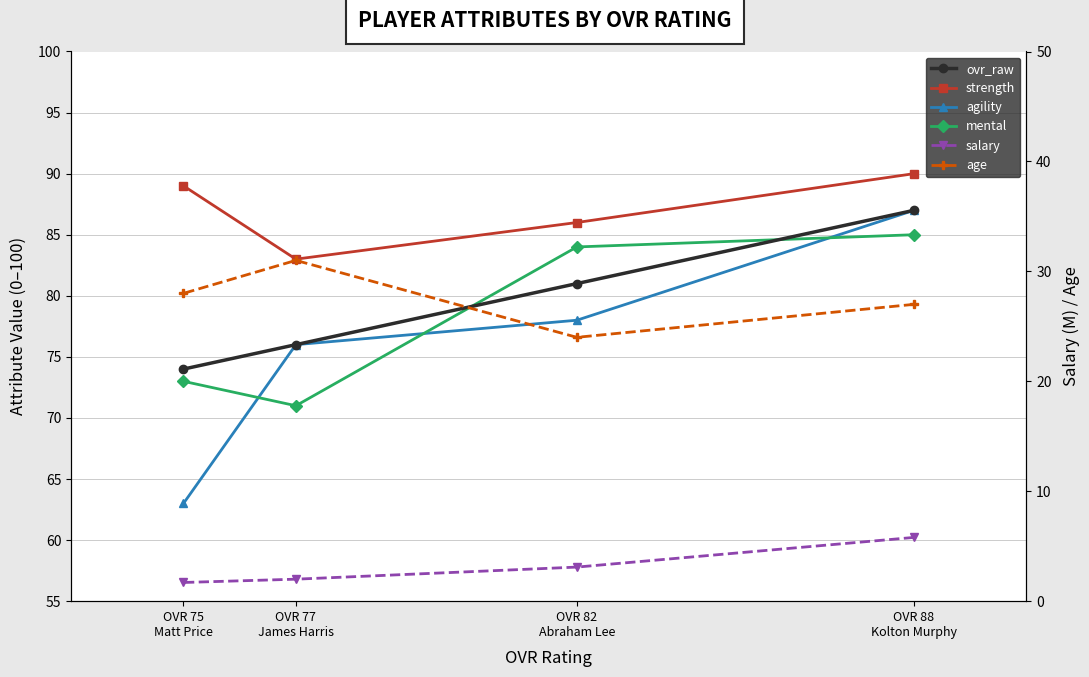

Which series has the widest spread of values?

agility